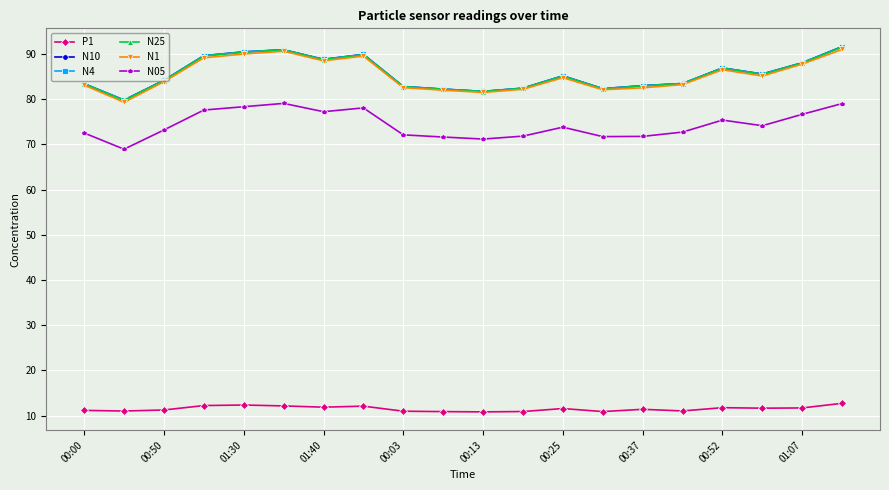

True or false: N25 and N05 intersect in this chart.

False